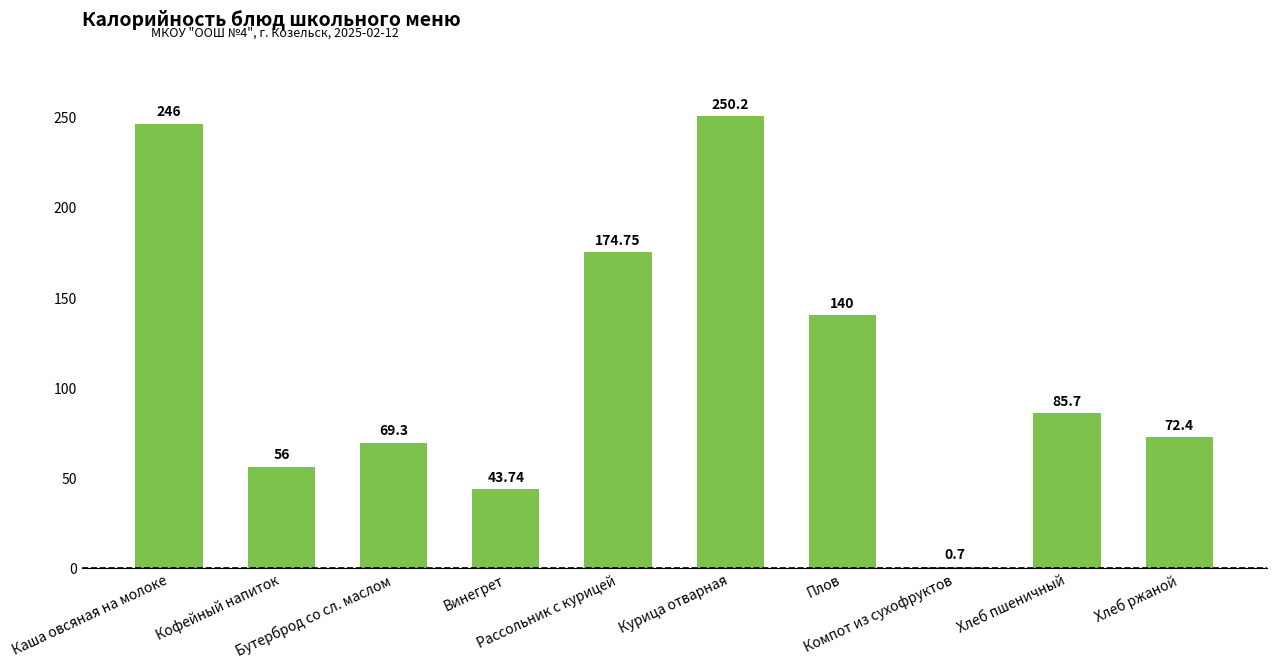

What is the sum of the values at Кофейный напиток and Бутерброд со сл. маслом?

125.3